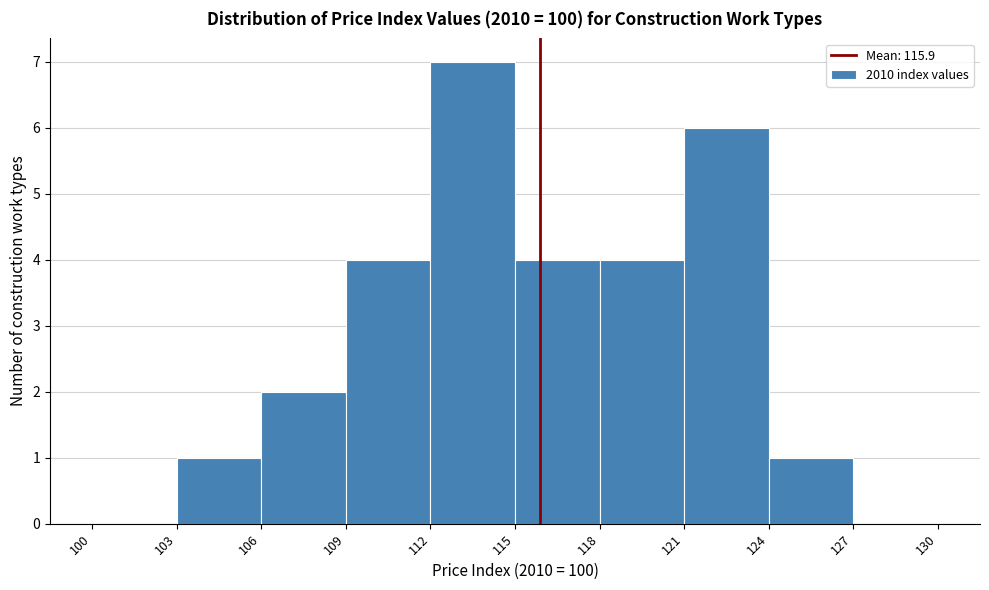

Reading left to right, transcribe this chart: for each bar, give the range it covers on the x-axis and its height. The values are not printed on the chart, so give them approximately, as read against the axis.

100 to 103: 0
103 to 106: 1
106 to 109: 2
109 to 112: 4
112 to 115: 7
115 to 118: 4
118 to 121: 4
121 to 124: 6
124 to 127: 1
127 to 130: 0